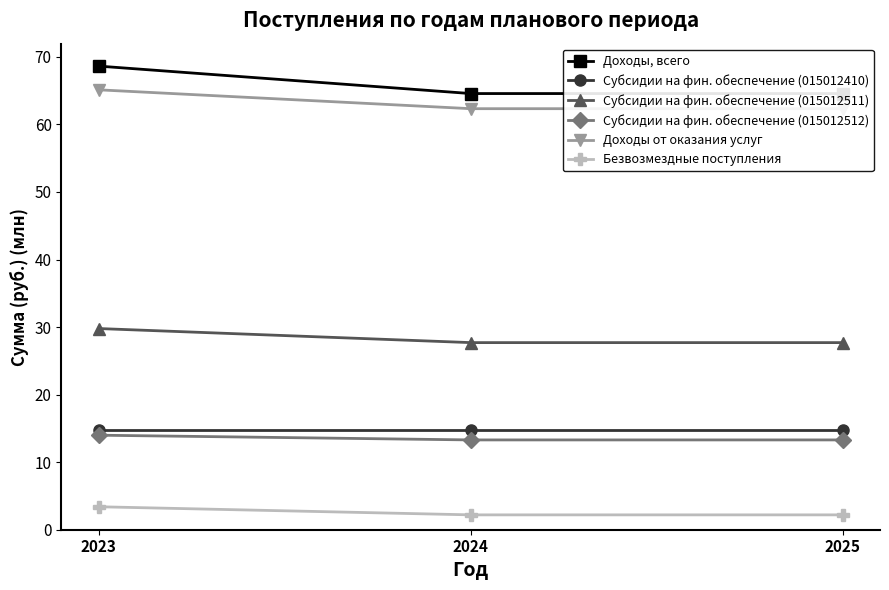

Count the number of categories in the chart.

3